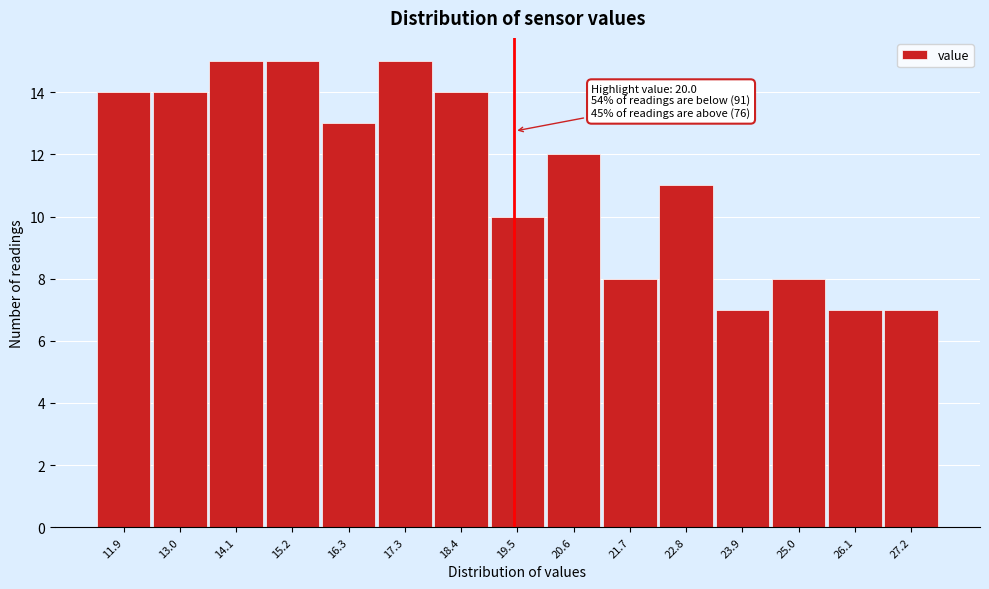

Reading left to right, list all the values displayed in this chart.

11.9=14	13.0=14	14.1=15	15.2=15	16.3=13	17.3=15	18.4=14	19.5=10	20.6=12	21.7=8	22.8=11	23.9=7	25.0=8	26.1=7	27.2=7